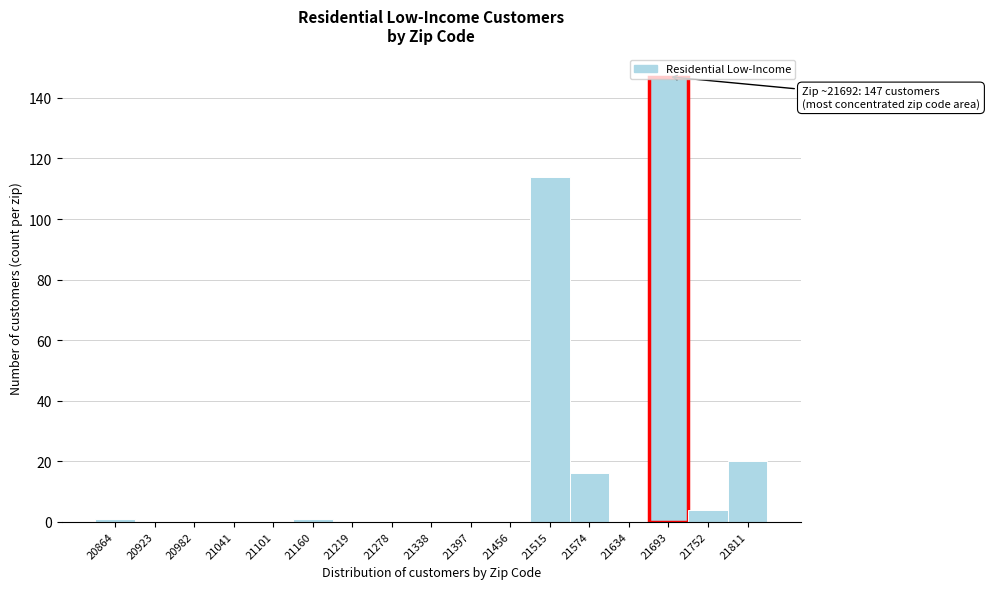

Over which range of the x-axis is the bar tallest?

21660 to 21720